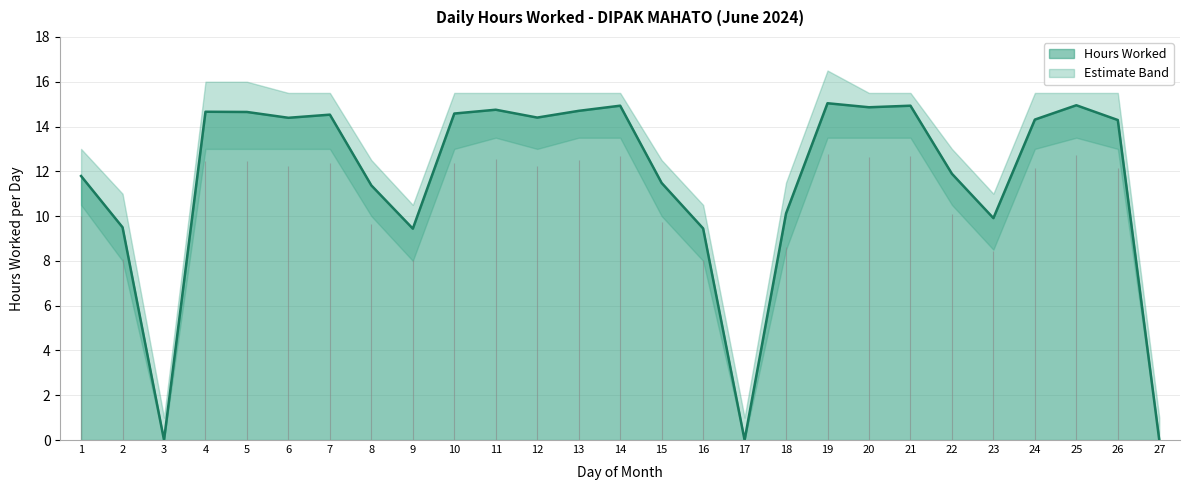

True or false: Hours Worked and Lower Band cross at least once.

False